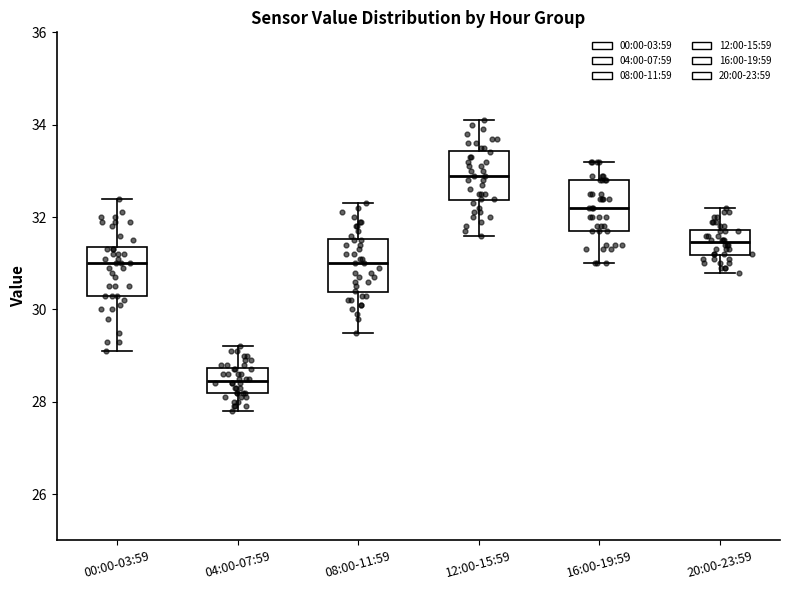

Where is the upper edge of the box for 16:00-19:59 on the y-axis? The values are not printed on the chart, so give them approximately, as read against the axis.

32.8